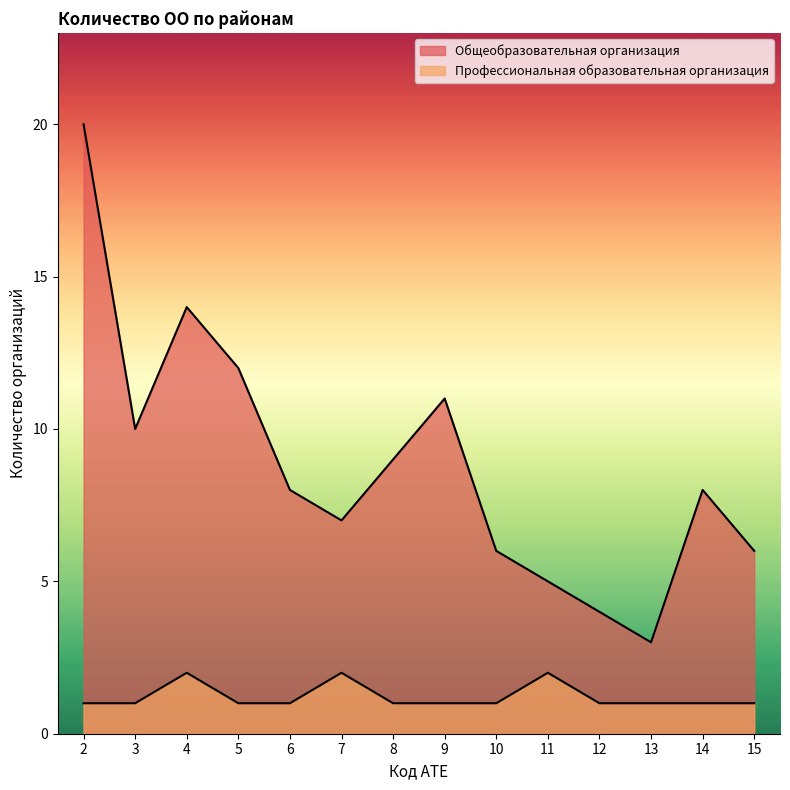

How many categories are shown in the chart?

14